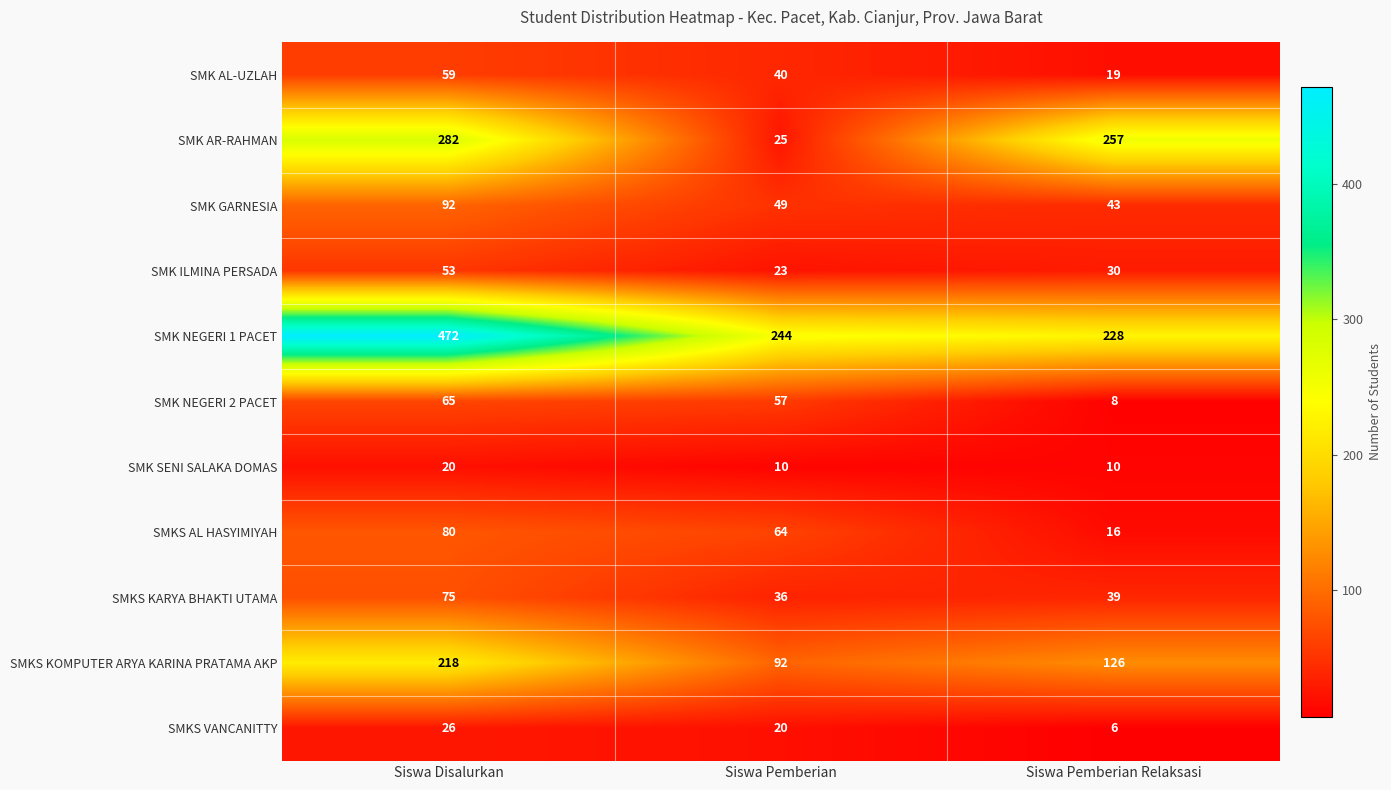

Which series has the largest total across all categories?

SMK NEGERI 1 PACET